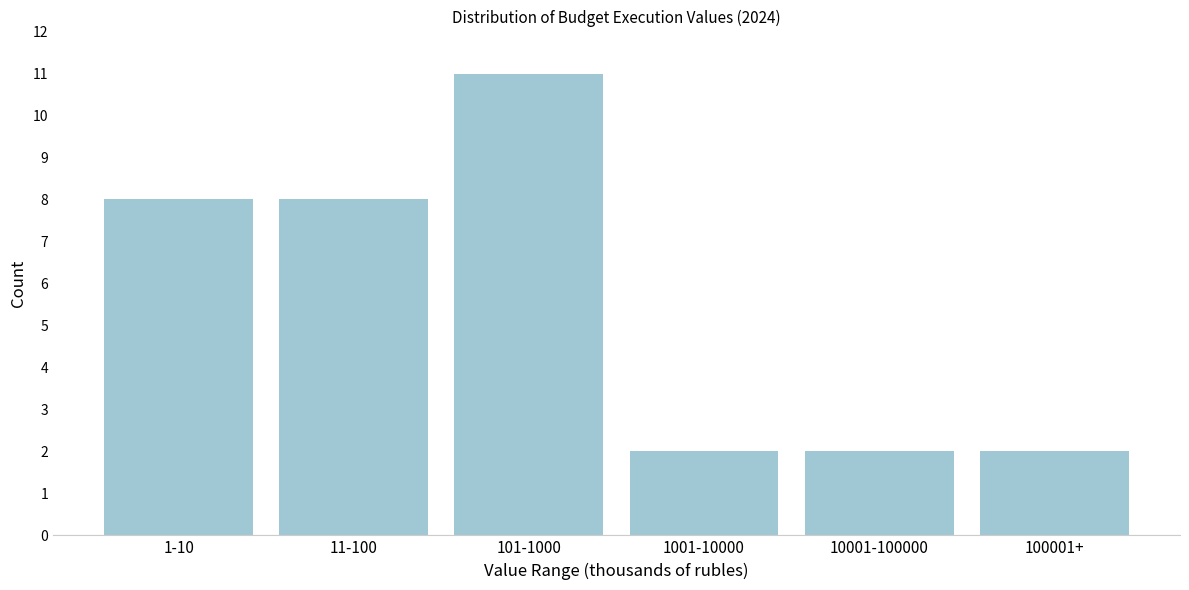

Reading left to right, what are all the values shown in this chart?

8	8	11	2	2	2